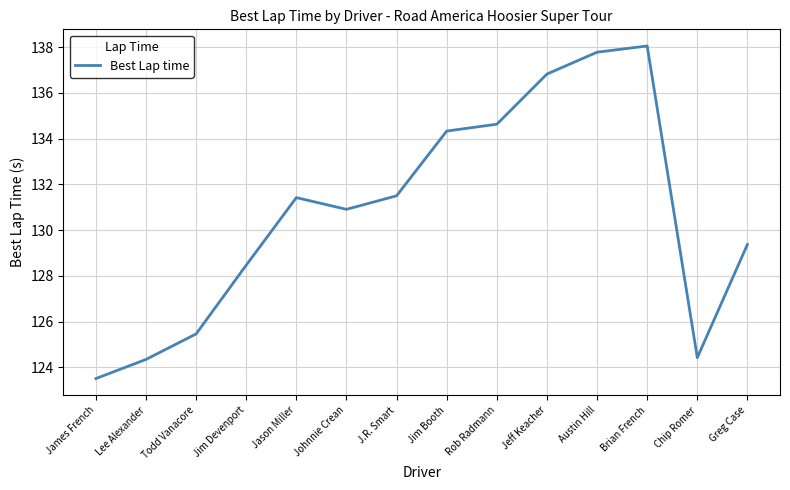

Which has a higher value, Lee Alexander or J.R. Smart?

J.R. Smart